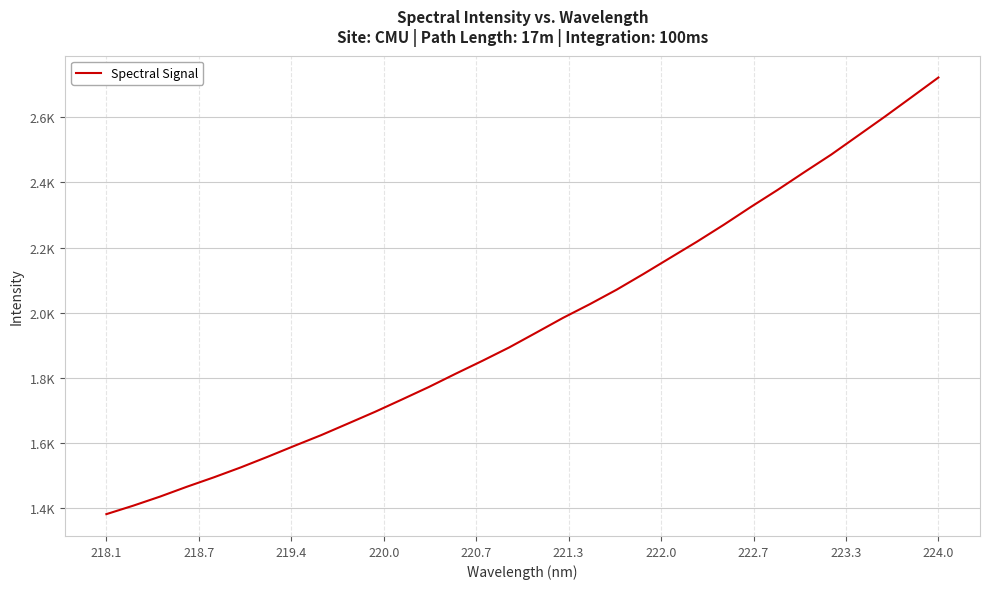

Is this an area chart (filled region under the line)?

No